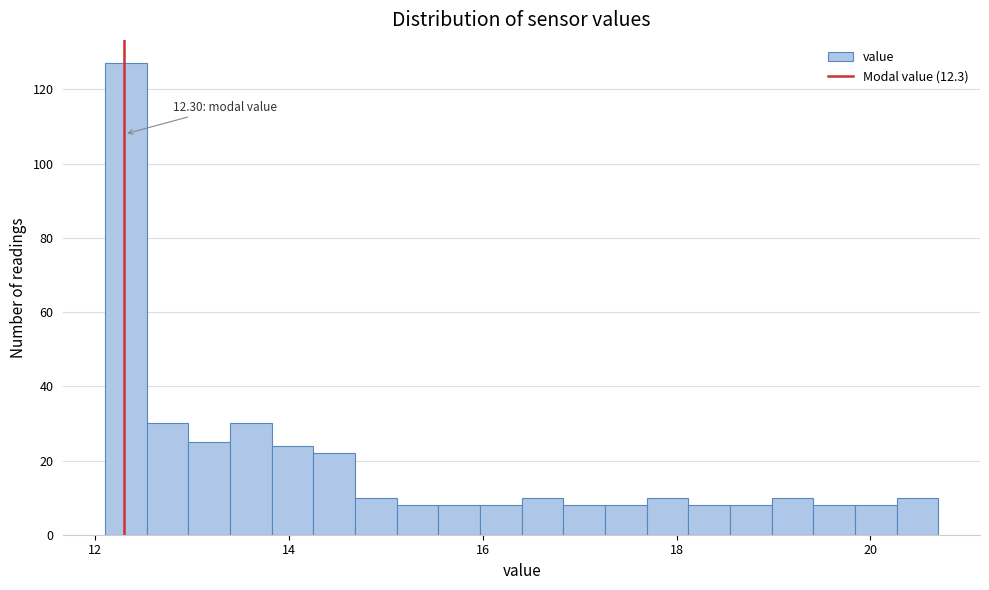

Around what value on the x-axis is the tallest bar? Give the approximate position of its centre, as read against the axis.

12.4